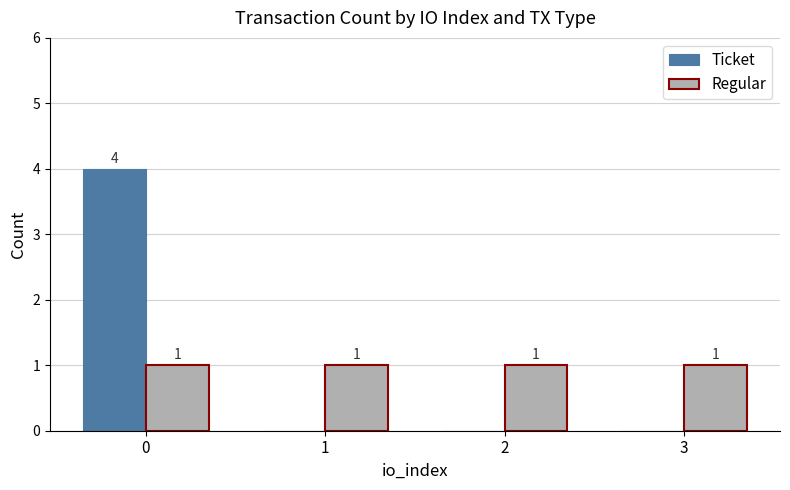

How many series are shown in this chart?

2